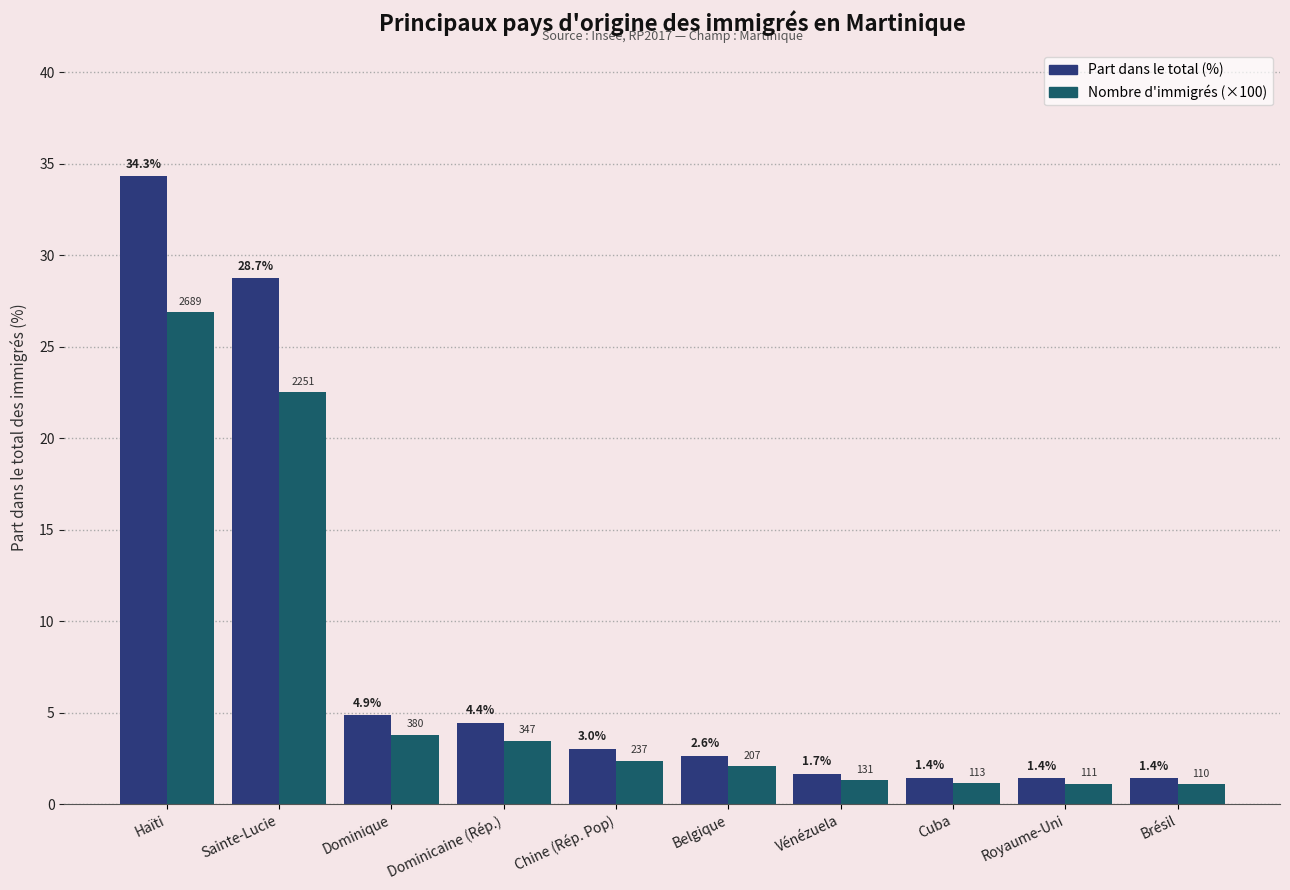

True or false: Part dans le total (%) has a value of 45.3 at Haïti.

False